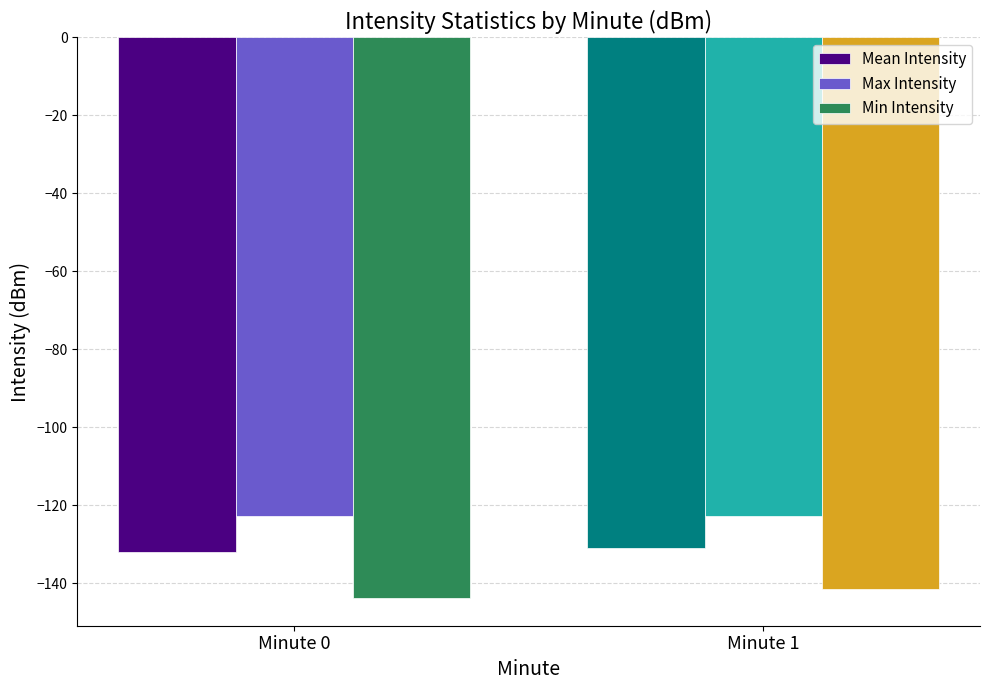

What is the difference between the highest and lowest values at Minute 1?

18.6